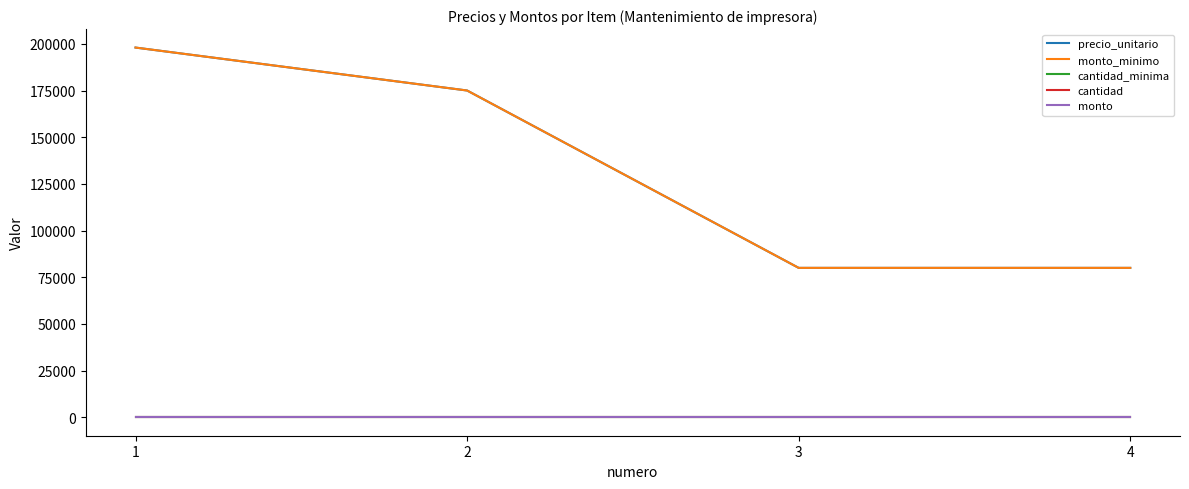

Does the chart display data point markers on the line(s)?

No